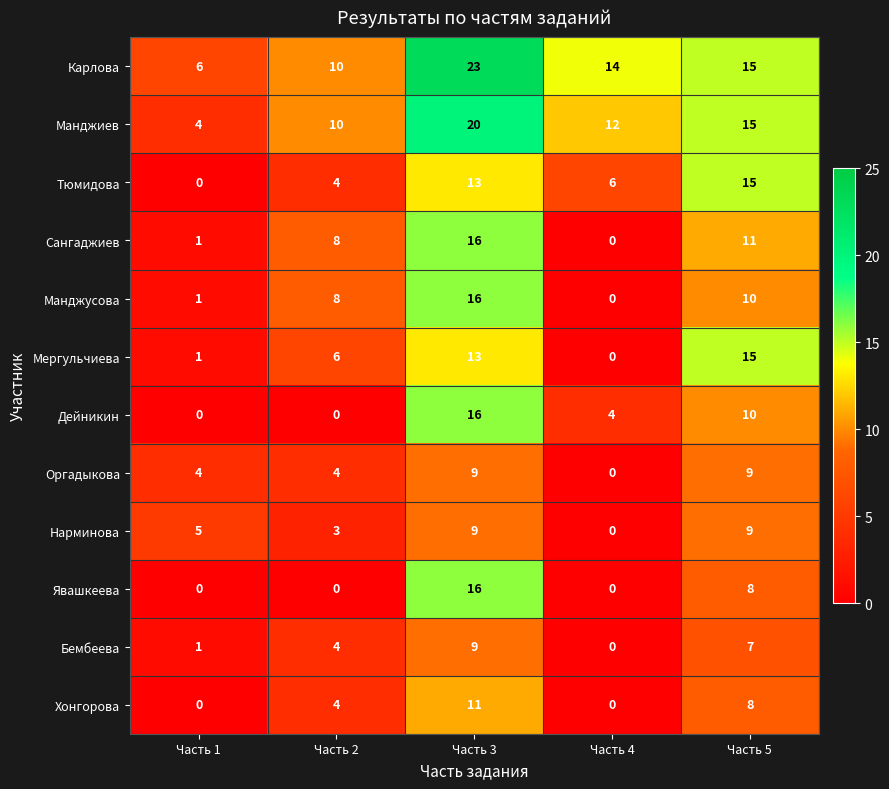

Count the Хонгорова values in the range 0 to 8.

4